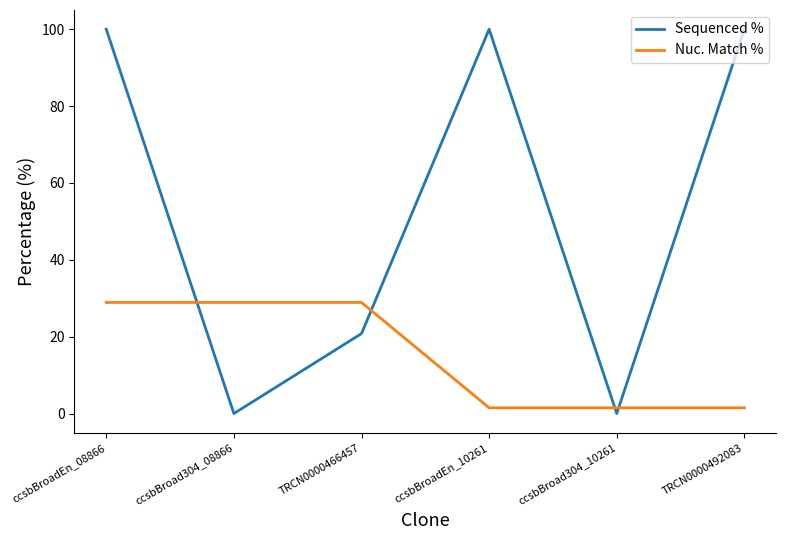

Which series has the widest spread of values?

Sequenced %